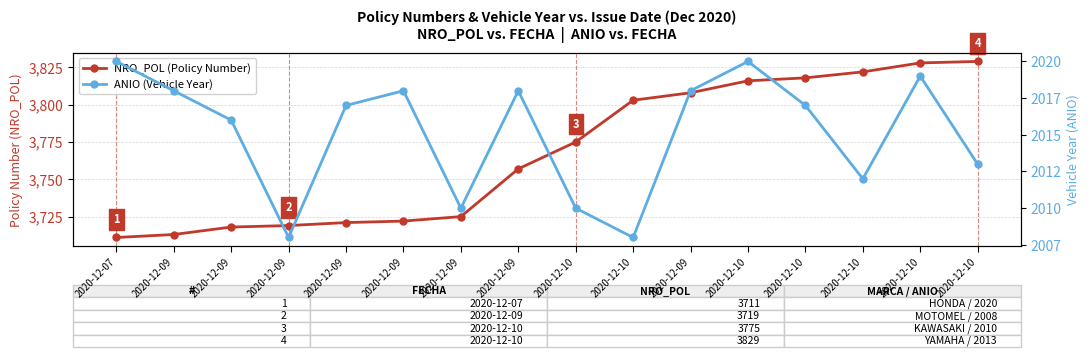

The value of NRO_POL (Policy Number) at 2020-12-09 is 3722. True or false?

True